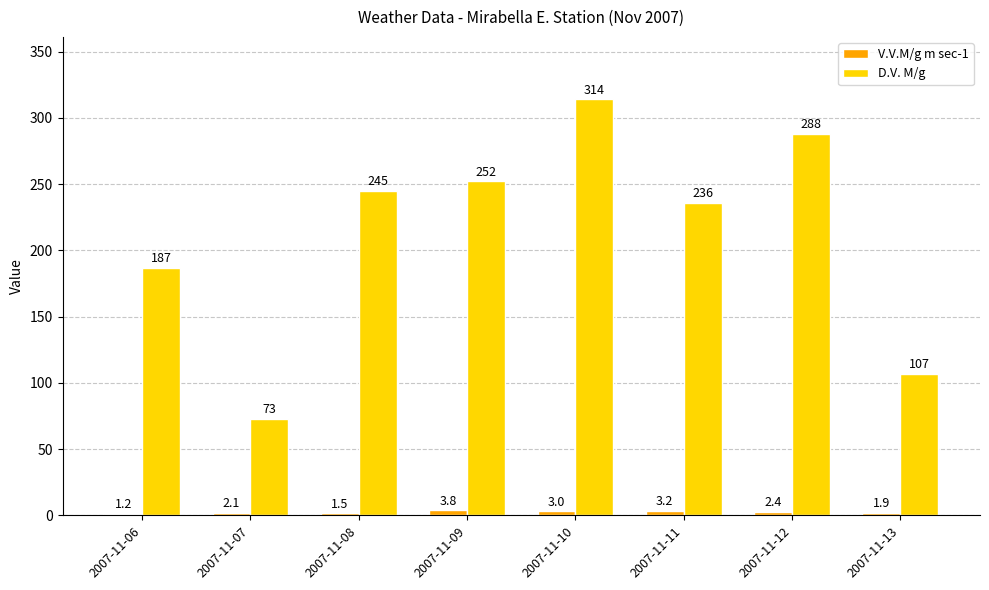

What is the difference between the maximum and second lowest values in the V.V.M/g m sec-1 series?

2.3